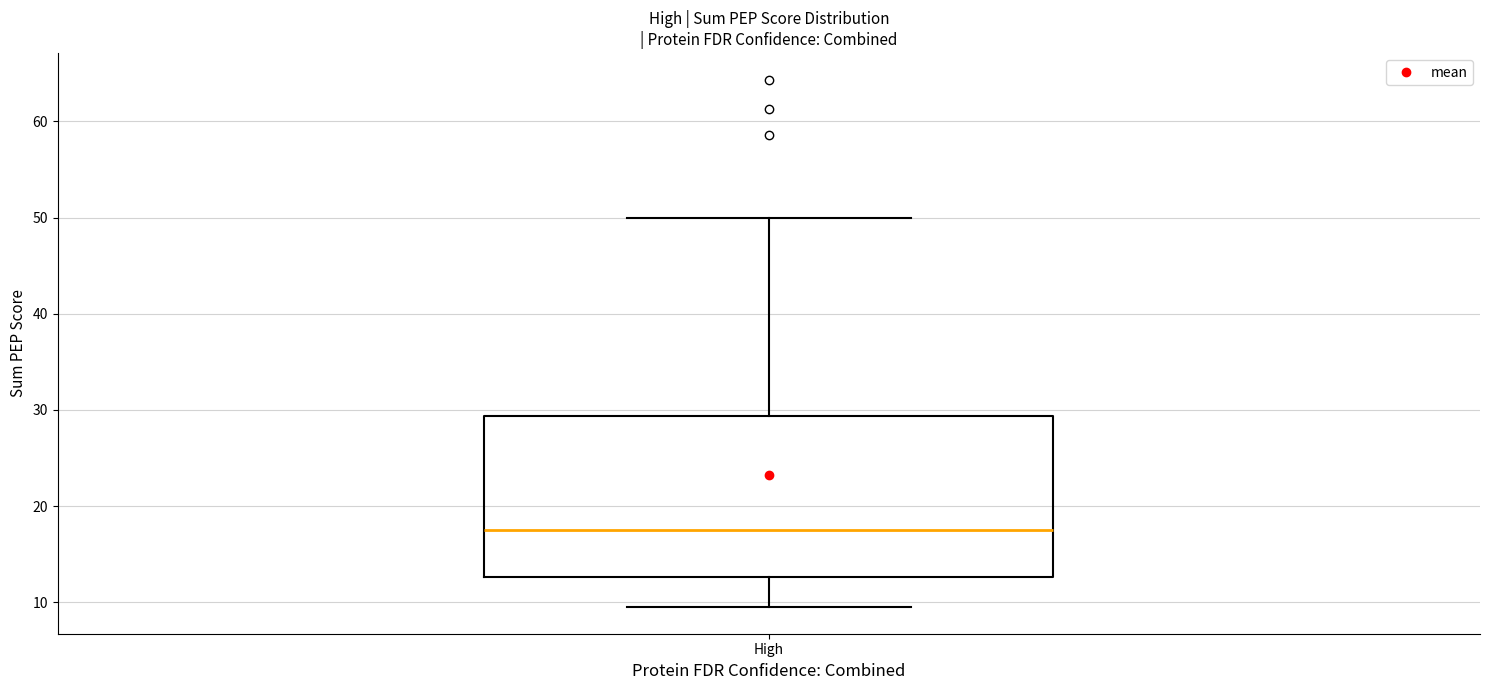

Transcribe this box plot: give where the median line is, the range the box spans, and where the two whiskers end, as read against the y-axis. The values are not printed on the chart, so give them approximately, as read against the axis.

median 18, box 13 to 29, whiskers 9 to 50